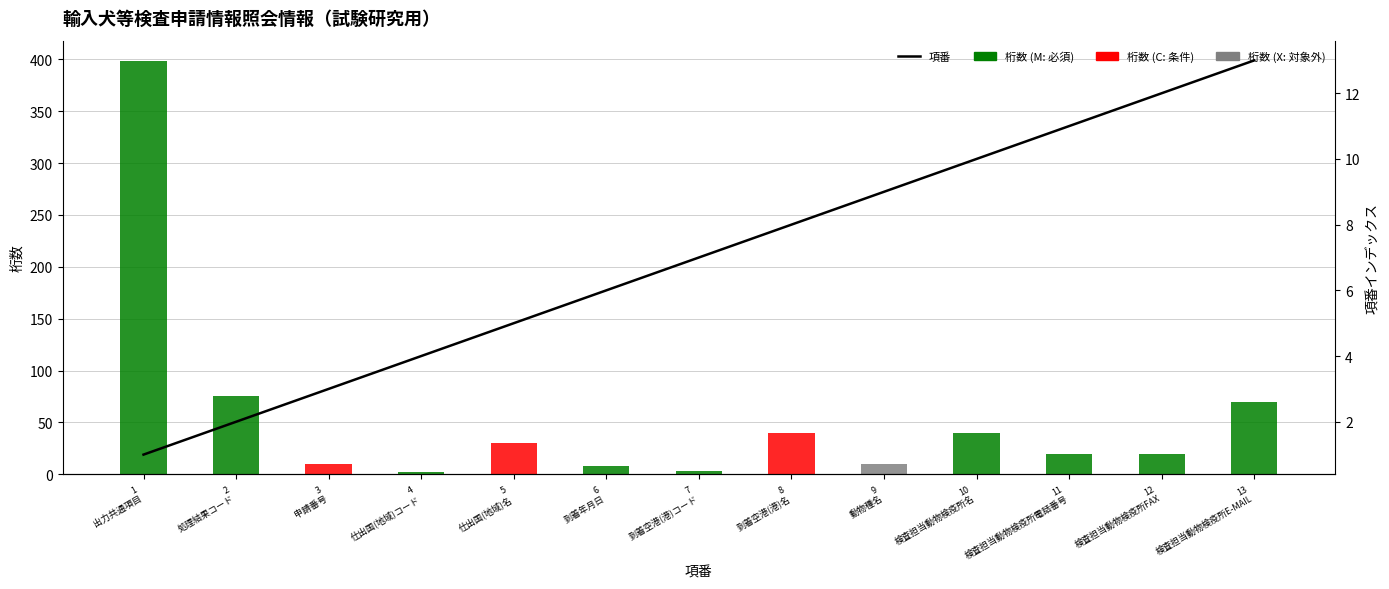

What is the sum of the 項番 values at 6
到着年月日 and 13
検査担当動物検疫所E-MAIL?

19